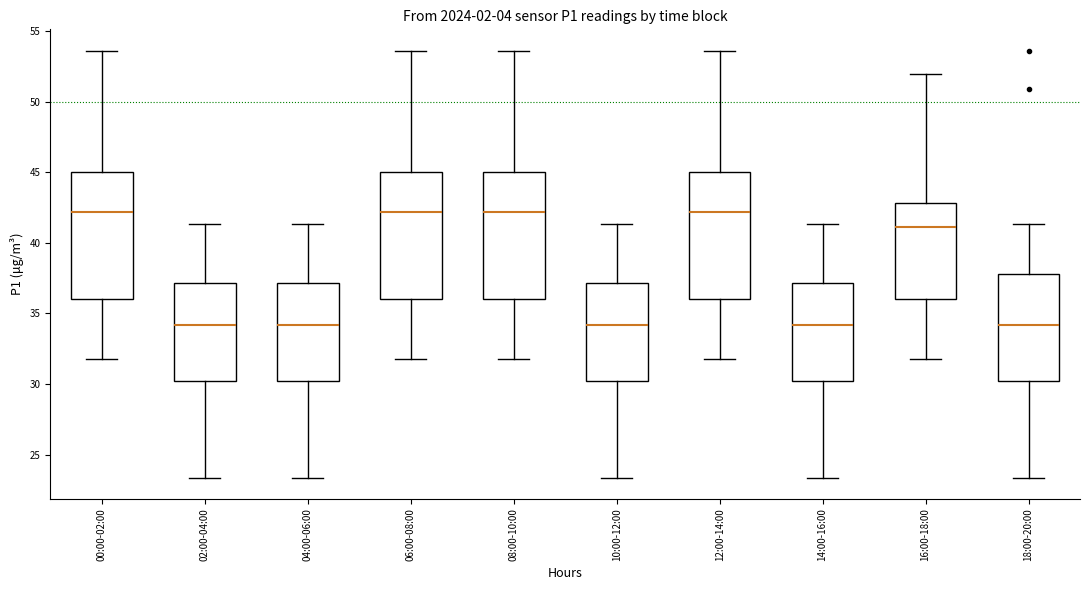

Where is the lower edge of the box for 16:00-18:00 on the y-axis? The values are not printed on the chart, so give them approximately, as read against the axis.

36.0